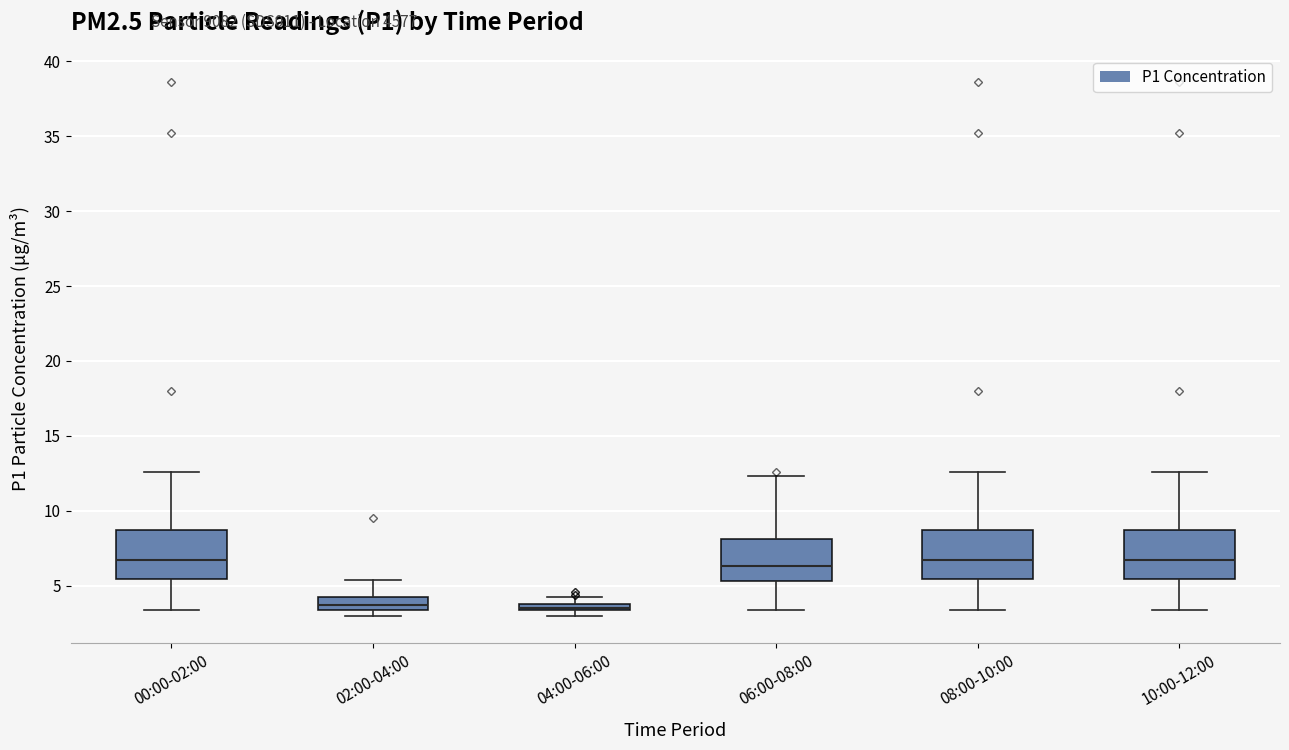

Where is the upper edge of the box for 02:00-04:00 on the y-axis? The values are not printed on the chart, so give them approximately, as read against the axis.

4.5